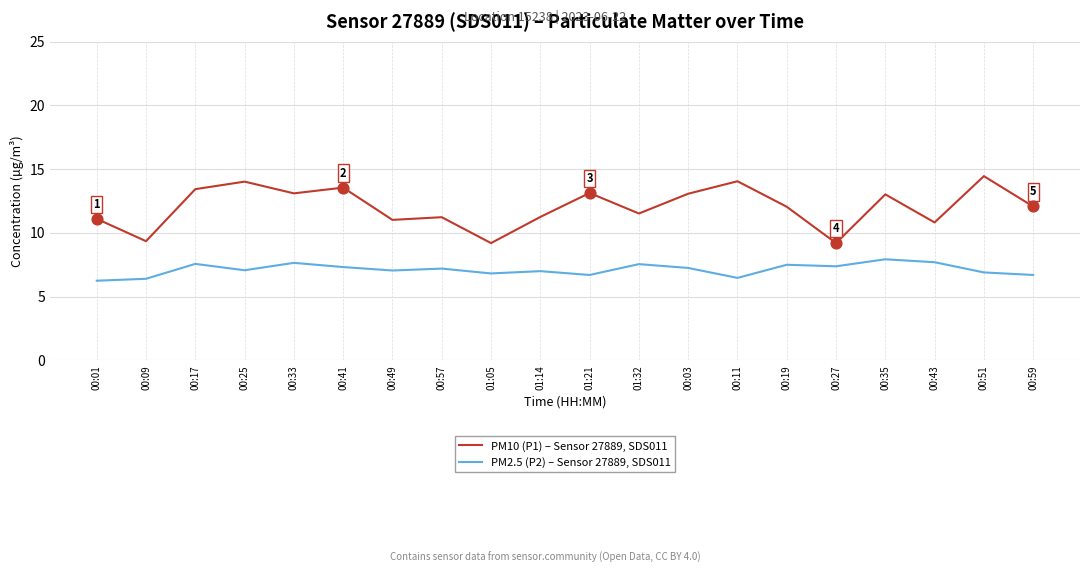

Is the value of PM10 (P1) – Sensor 27889, SDS011 at 00:51 greater than the value of PM2.5 (P2) – Sensor 27889, SDS011 at 00:57?

Yes